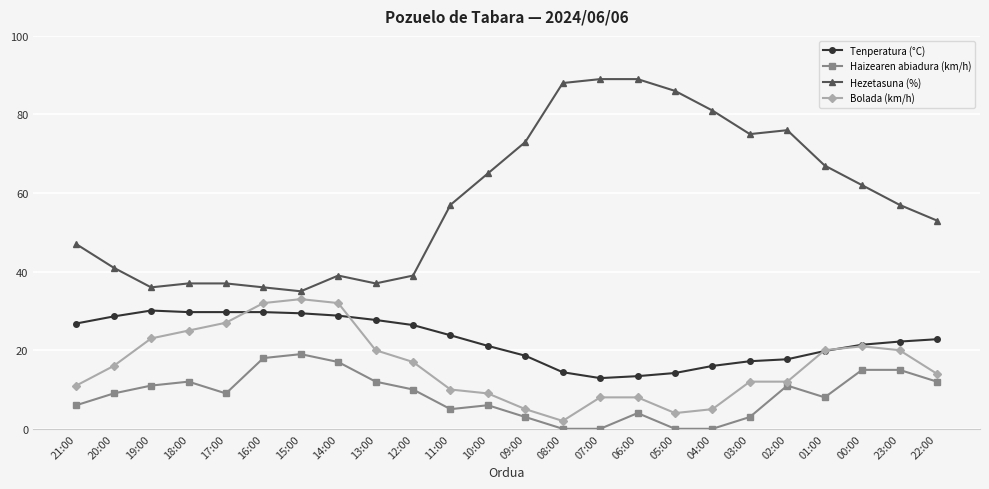

True or false: Haizearen abiadura (km/h) and Tenperatura (°C) cross at least once.

False